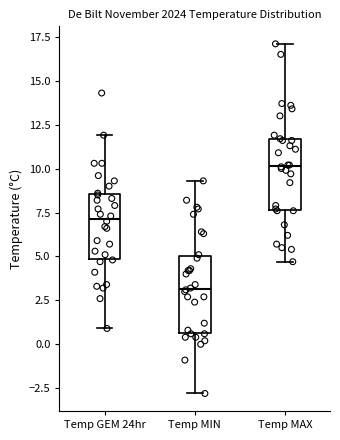

Reading left to right, read every box against the y-axis: the position of its median line, the range the box covers, and the ends of its whiskers. The values are not printed on the chart, so give them approximately, as read against the axis.

Temp GEM 24hr: median 7.0, box 5.0 to 8.5, whiskers 1.0 to 12.0
Temp MIN: median 3.0, box 0.5 to 5.0, whiskers -3.0 to 9.5
Temp MAX: median 10.0, box 7.5 to 11.5, whiskers 4.5 to 17.0